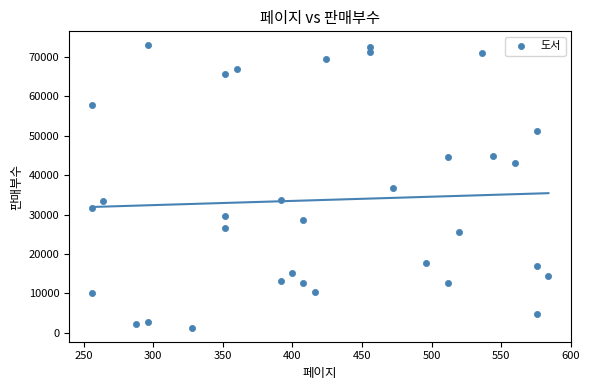

What is the range of X values (max minus min)?

328